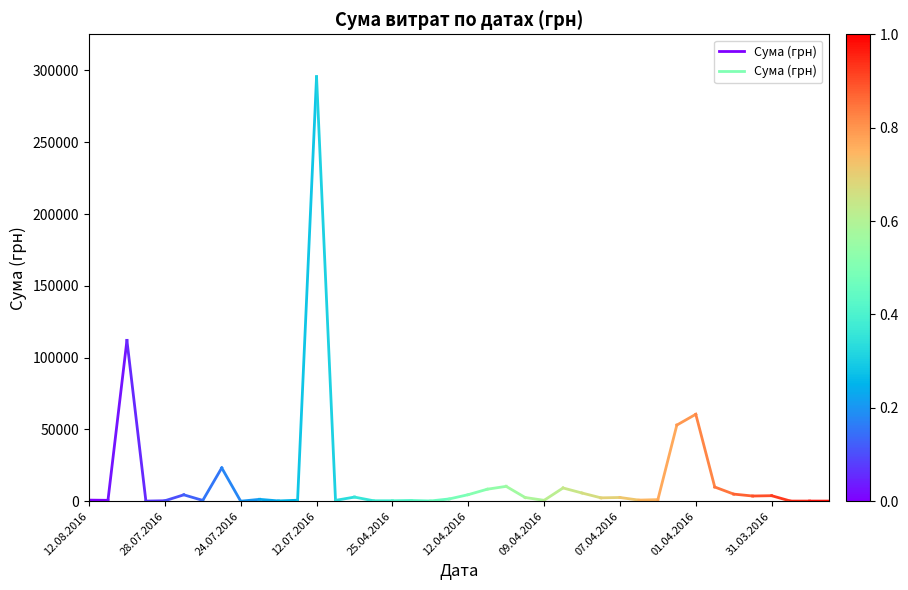

The value at 12.08.2016 is 191.2. True or false?

False